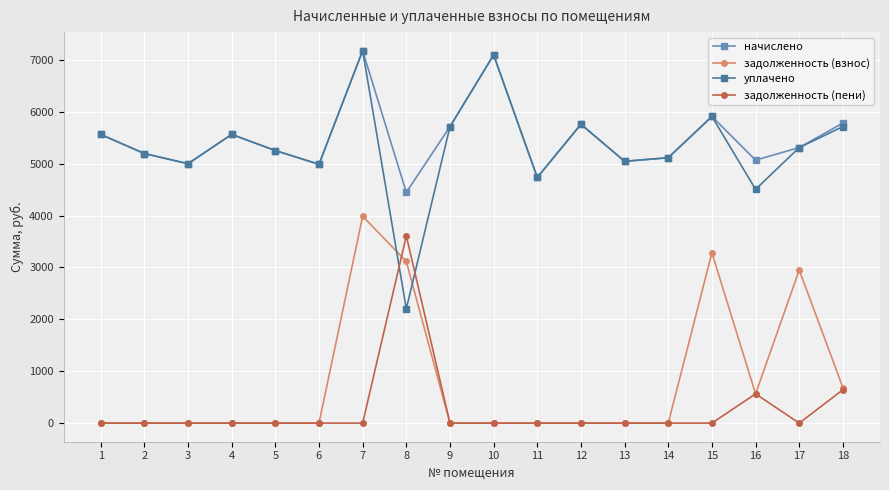

Does the chart have visible grid lines?

Yes